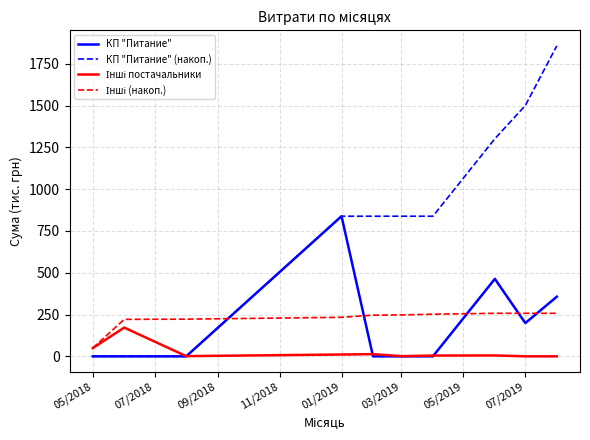

Which series has the widest spread of values?

КП "Питание" (накоп.)